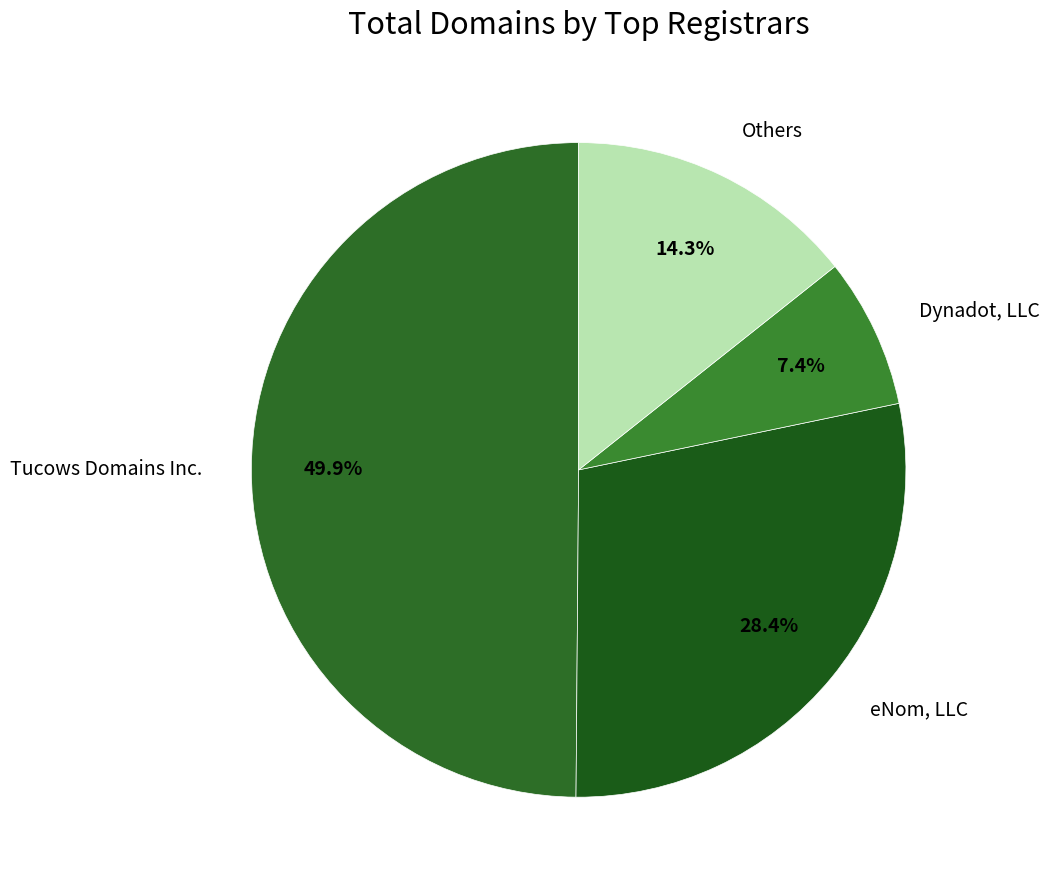

How many slices are in this pie chart?

4